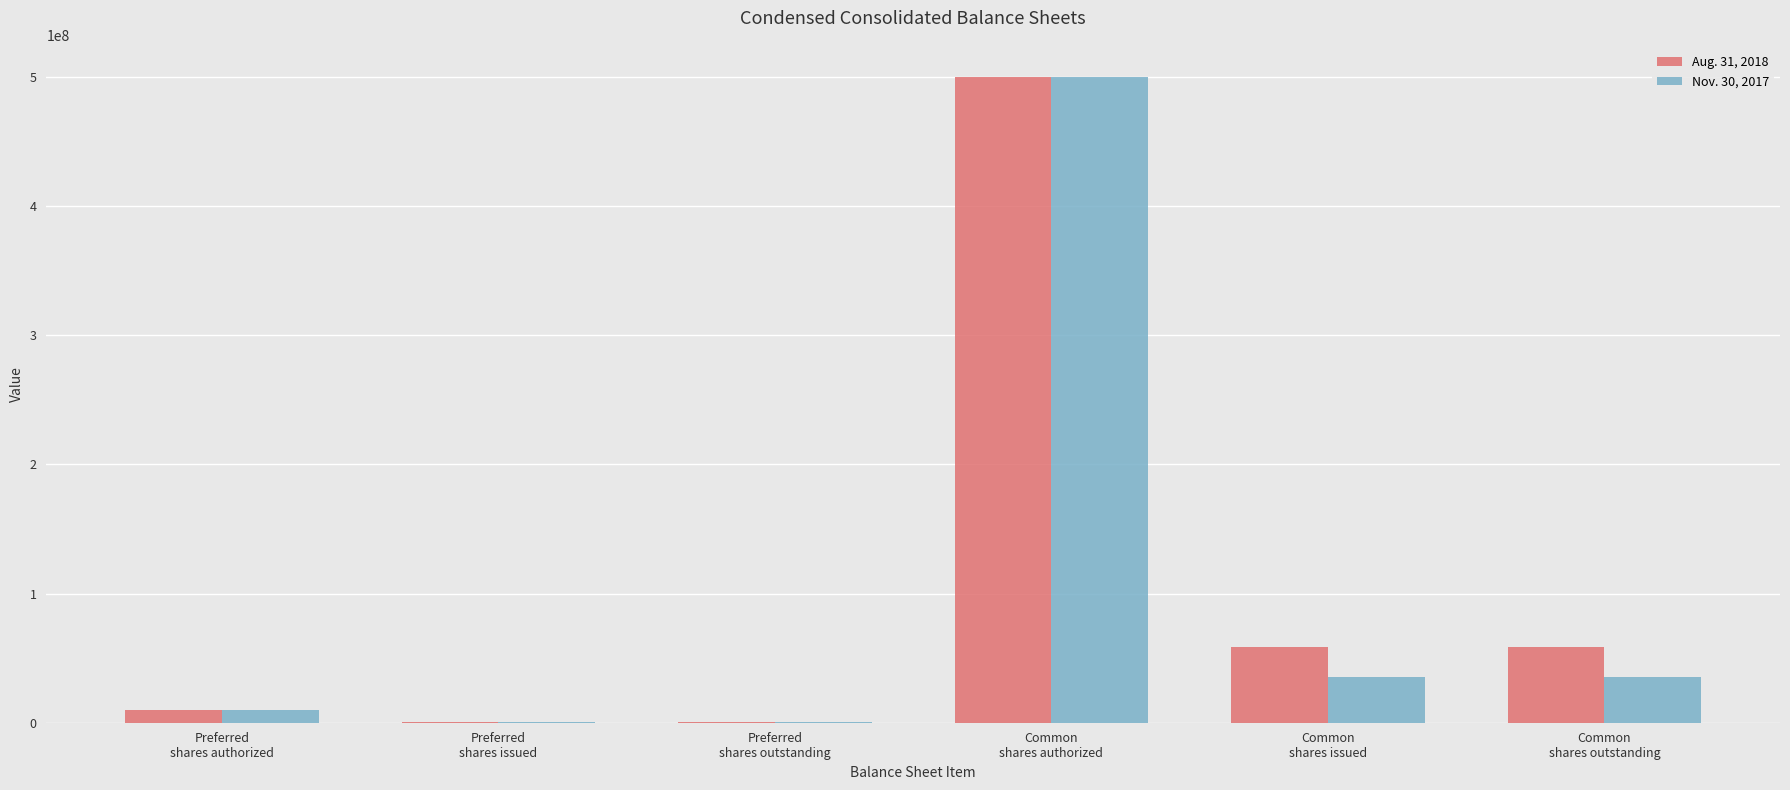

What are all the series names shown in the legend?

Aug. 31, 2018, Nov. 30, 2017